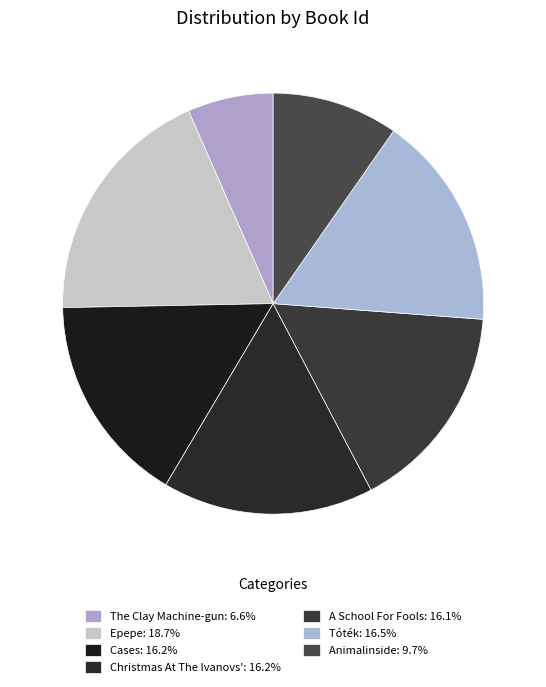

Does any single category account for the majority?

No